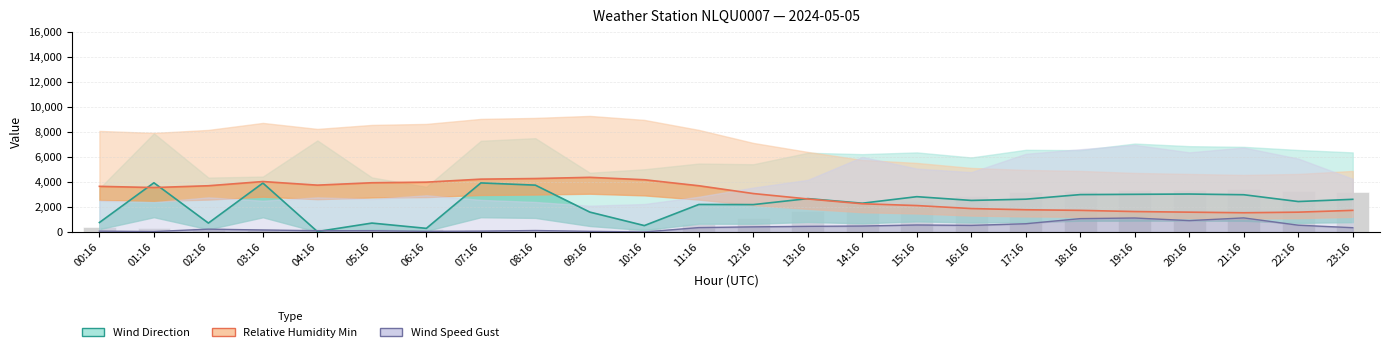

What position from the left is 05:16?

6